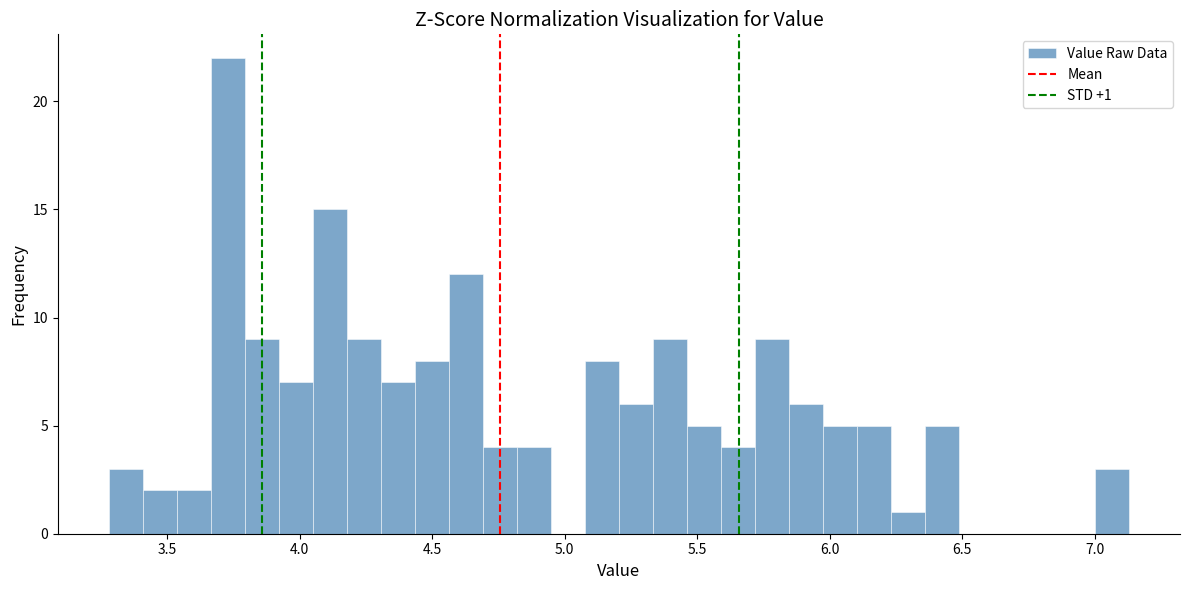

Around what value on the x-axis is the tallest bar? Give the approximate position of its centre, as read against the axis.

3.75